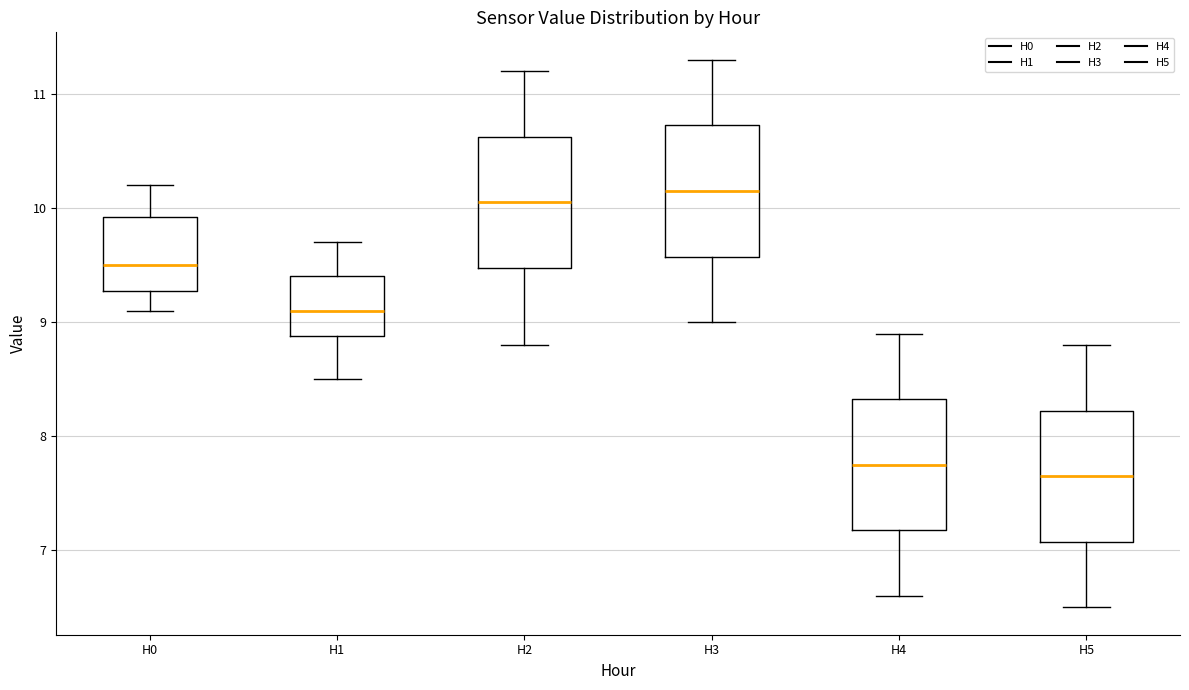

Reading left to right, read every box against the y-axis: the position of its median line, the range the box covers, and the ends of its whiskers. The values are not printed on the chart, so give them approximately, as read against the axis.

H0: median 9.5, box 9.3 to 9.9, whiskers 9.1 to 10.2
H1: median 9.1, box 8.9 to 9.4, whiskers 8.5 to 9.7
H2: median 10.1, box 9.5 to 10.6, whiskers 8.8 to 11.2
H3: median 10.2, box 9.6 to 10.7, whiskers 9.0 to 11.3
H4: median 7.8, box 7.2 to 8.3, whiskers 6.6 to 8.9
H5: median 7.7, box 7.1 to 8.2, whiskers 6.5 to 8.8